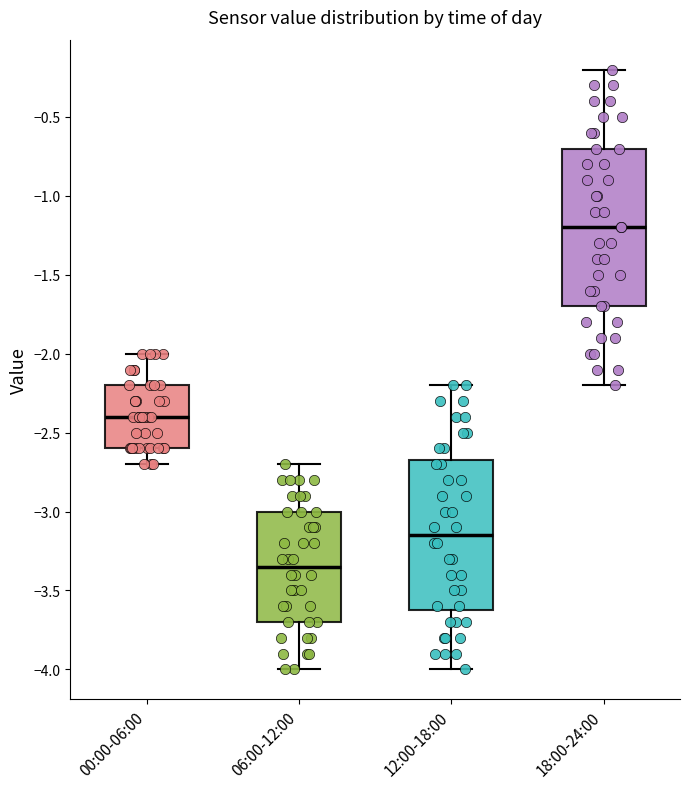

Where is the upper edge of the box for 18:00-24:00 on the y-axis? The values are not printed on the chart, so give them approximately, as read against the axis.

-0.70